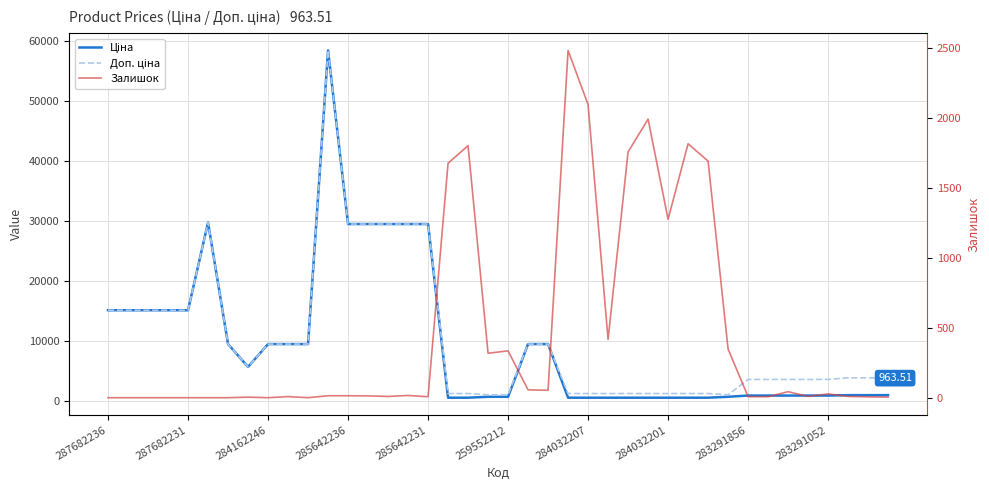

What is the sum of the Ціна values at 283291052 and 285642231?

30387.4